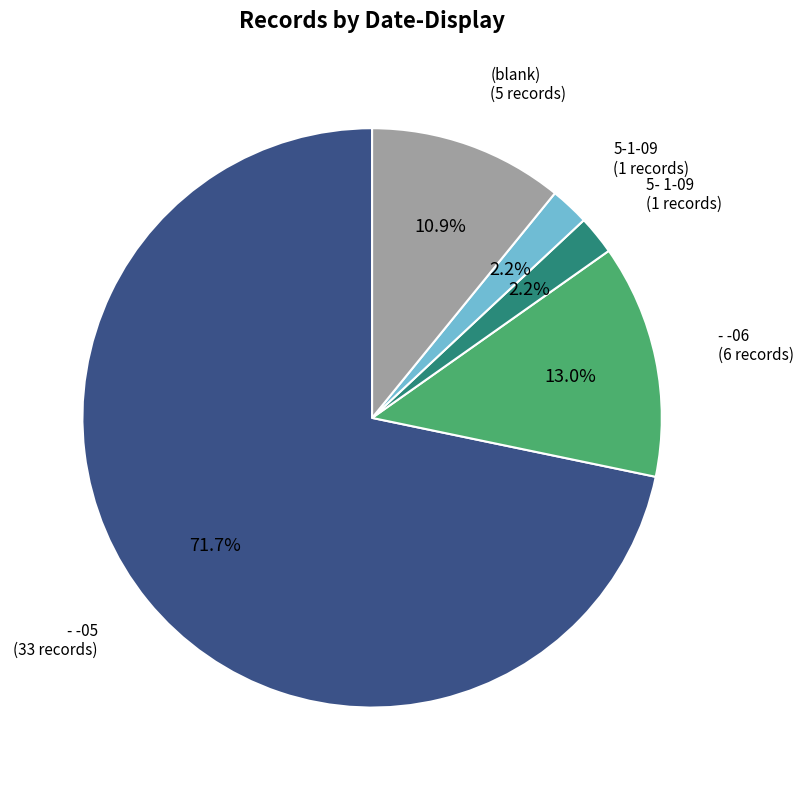

To the nearest percent, what percentage of the pie is 5- 1-09?

2%